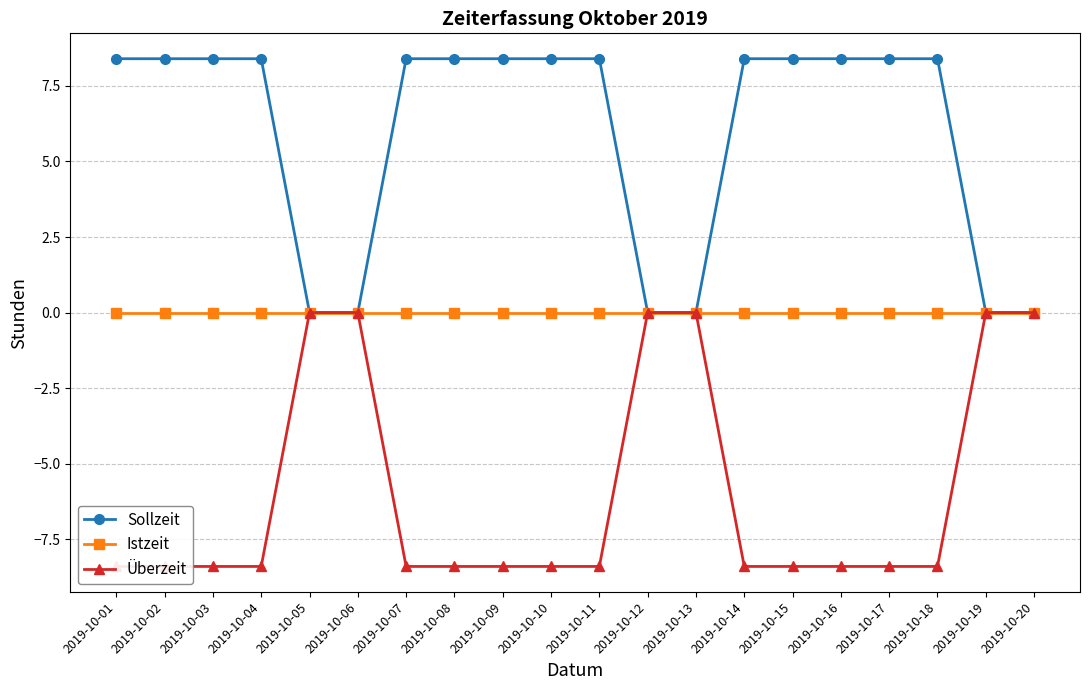

How many values in the Überzeit series are below -8?

14